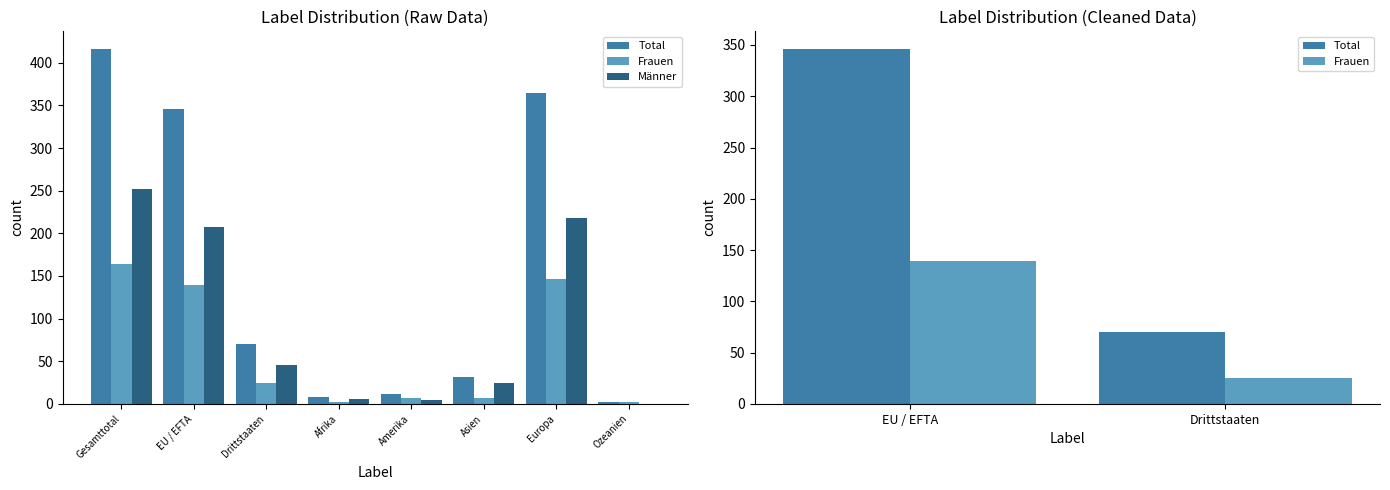

At which category does the chart reach its minimum across all series?

Ozeanien